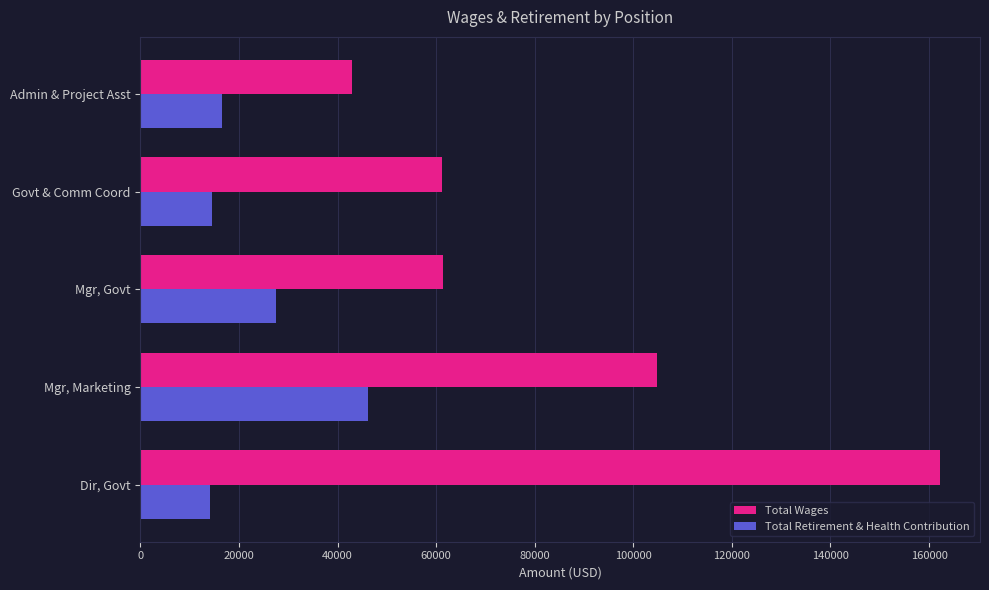

Which series has the largest range (max minus min)?

Total Wages